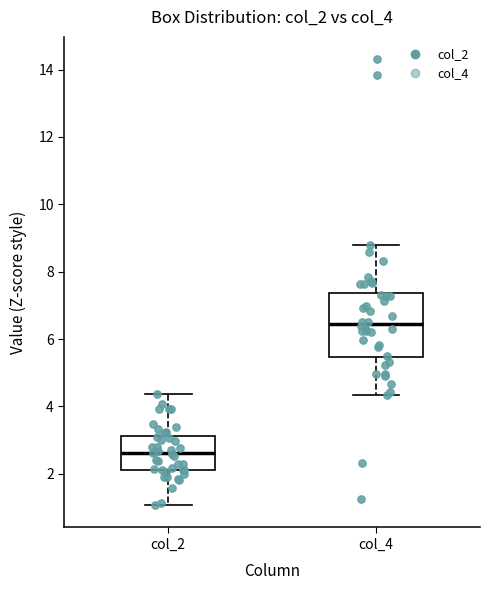

Reading left to right, read every box against the y-axis: the position of its median line, the range the box covers, and the ends of its whiskers. The values are not printed on the chart, so give them approximately, as read against the axis.

col_2: median 2.6, box 2.2 to 3.2, whiskers 1.0 to 4.4
col_4: median 6.4, box 5.4 to 7.4, whiskers 4.4 to 8.8